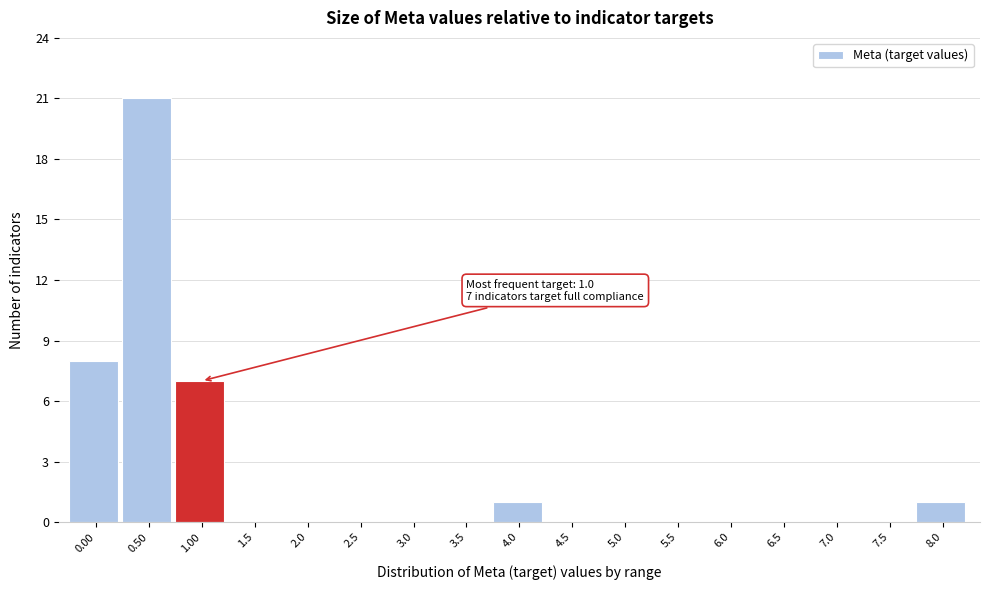

Reading left to right, transcribe all the data shown in this chart.

0.00=8	0.50=21	1.00=7	1.5=0	2.0=0	2.5=0	3.0=0	3.5=0	4.0=1	4.5=0	5.0=0	5.5=0	6.0=0	6.5=0	7.0=0	7.5=0	8.0=1